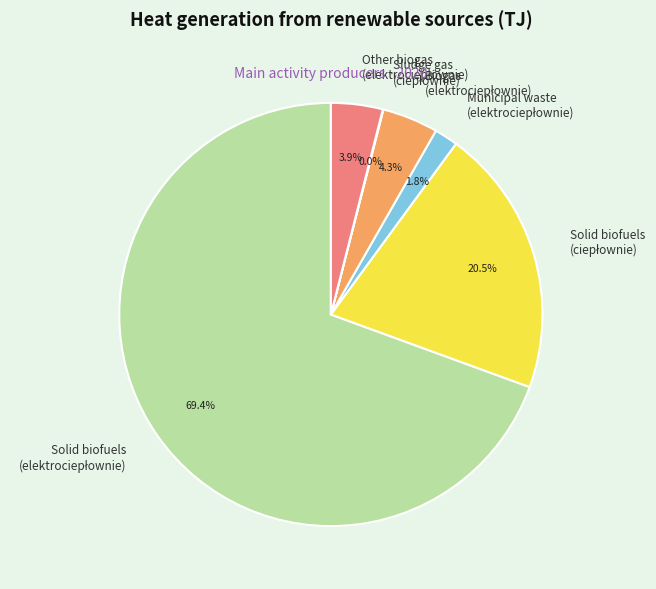

Is there any slice that represents more than half of the pie?

Yes